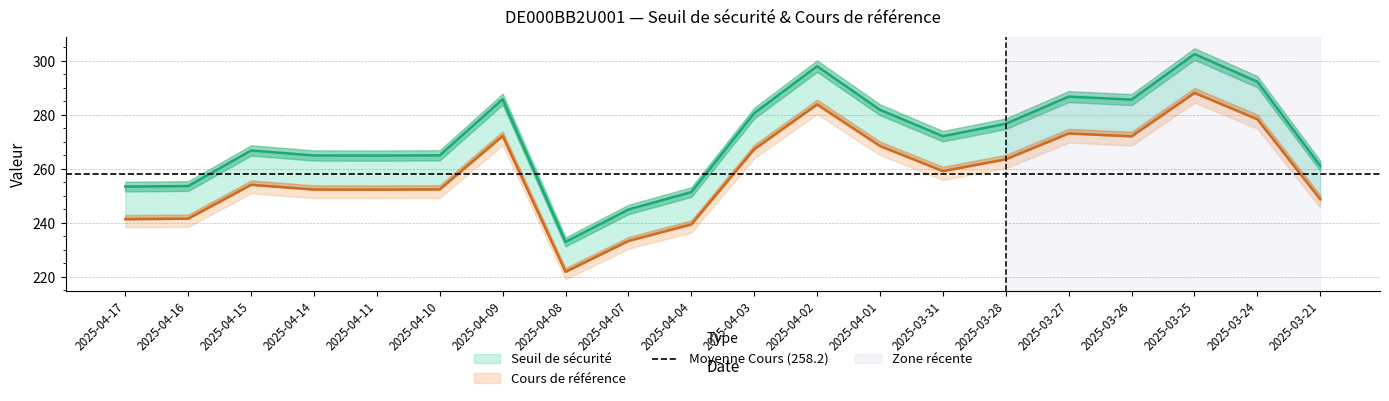

How many data points does each series have?

20